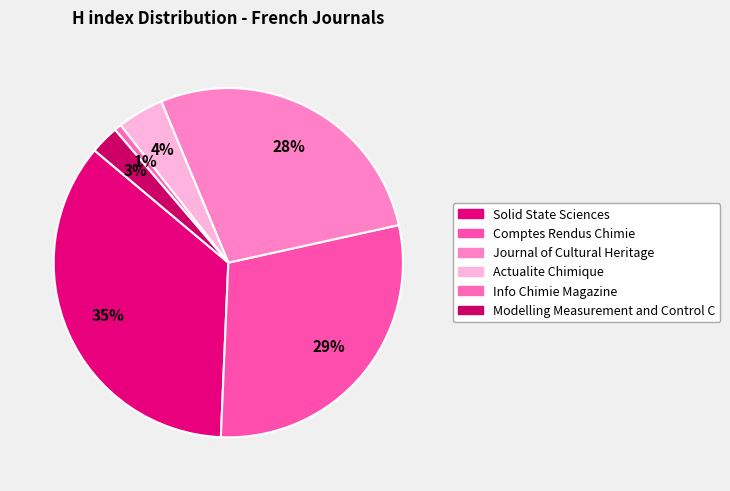

What percentage is the Modelling Measurement and Control C slice, to the nearest percent?

3%